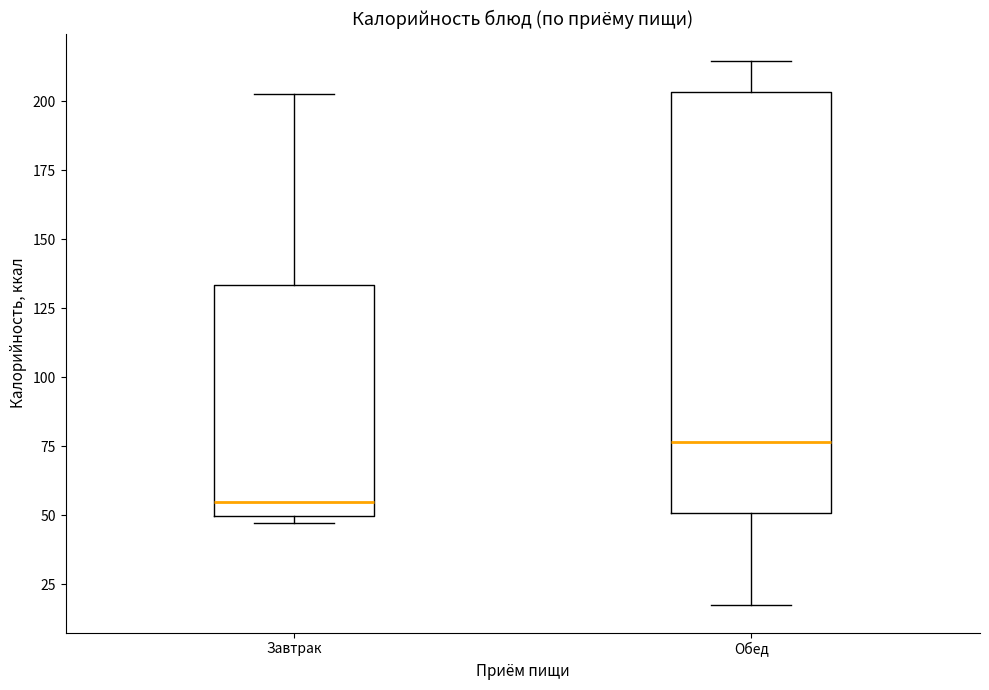

Reading left to right, transcribe this box plot: for each box, give where its median line is, the range the box spans, and where its two whiskers end, as read against the y-axis. The values are not printed on the chart, so give them approximately, as read against the axis.

Завтрак: median 55, box 50 to 135, whiskers 45 to 205
Обед: median 75, box 50 to 205, whiskers 15 to 215